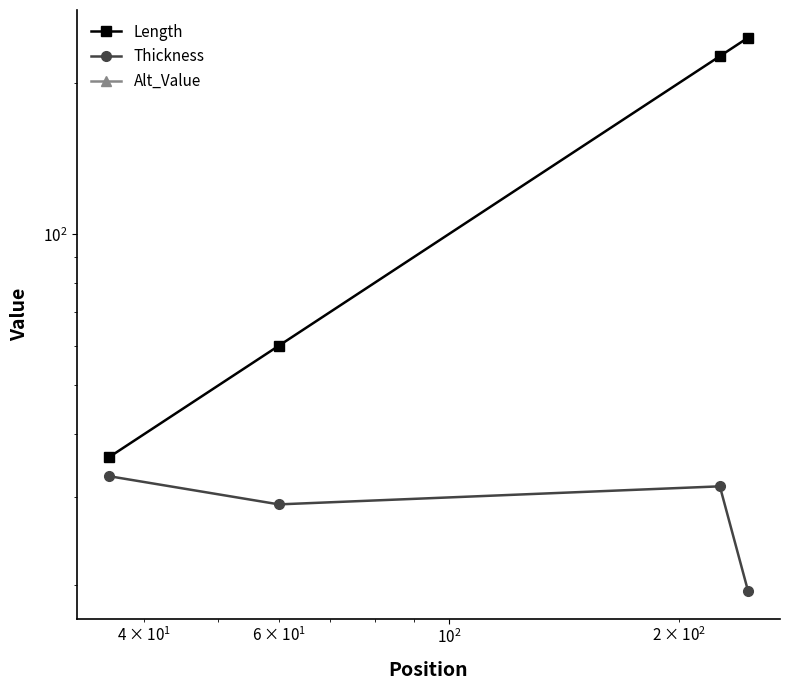

True or false: Thickness and Alt_Value cross at least once.

False